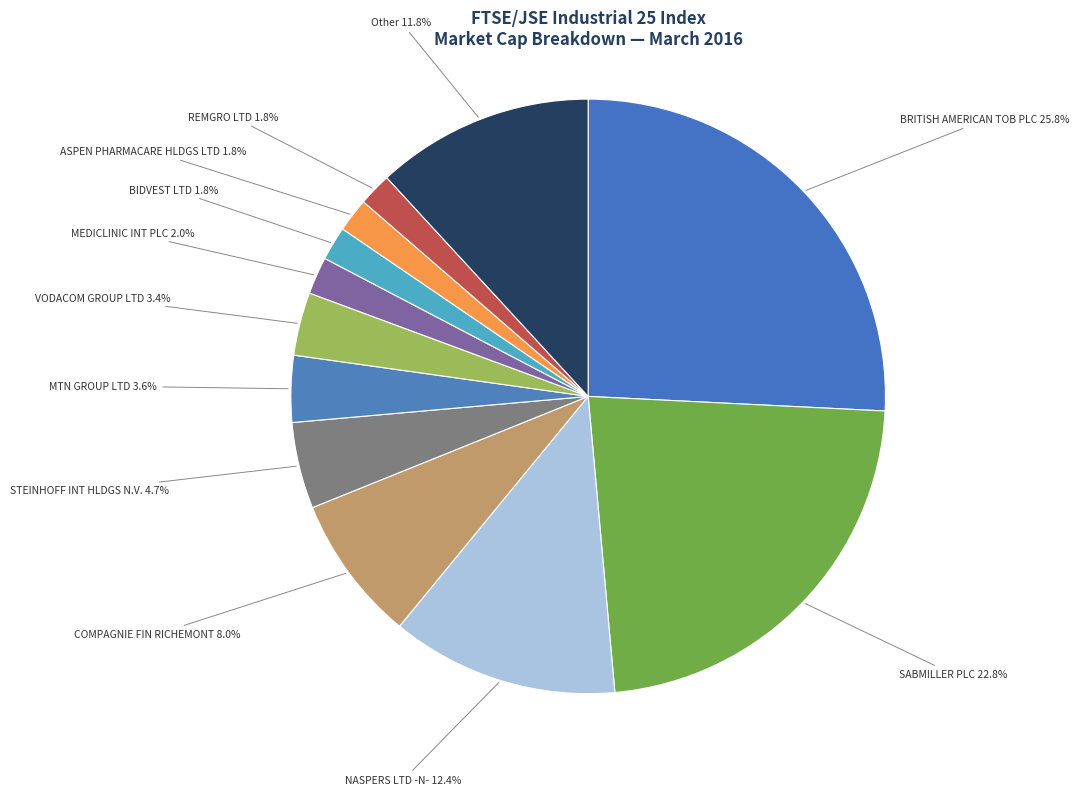

How many segments does this pie chart have?

12